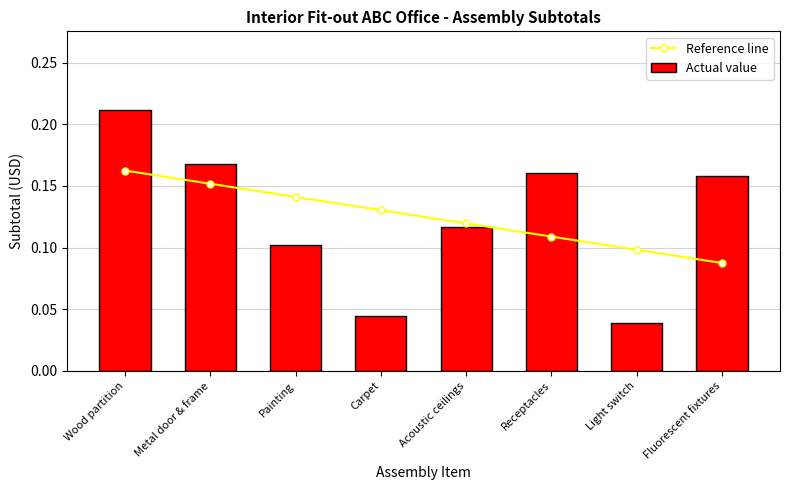

What are all the series names shown in the legend?

Reference line, Actual value